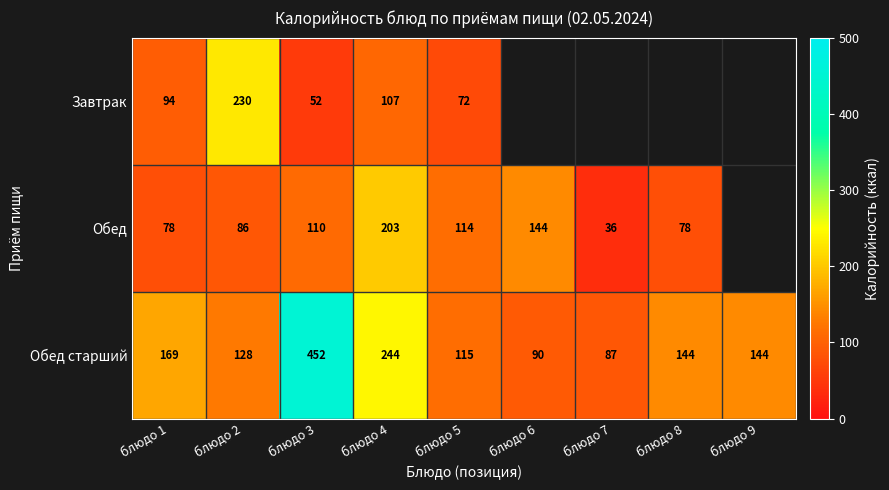

Where does the Обед старший series first go above 144?

блюдо 1